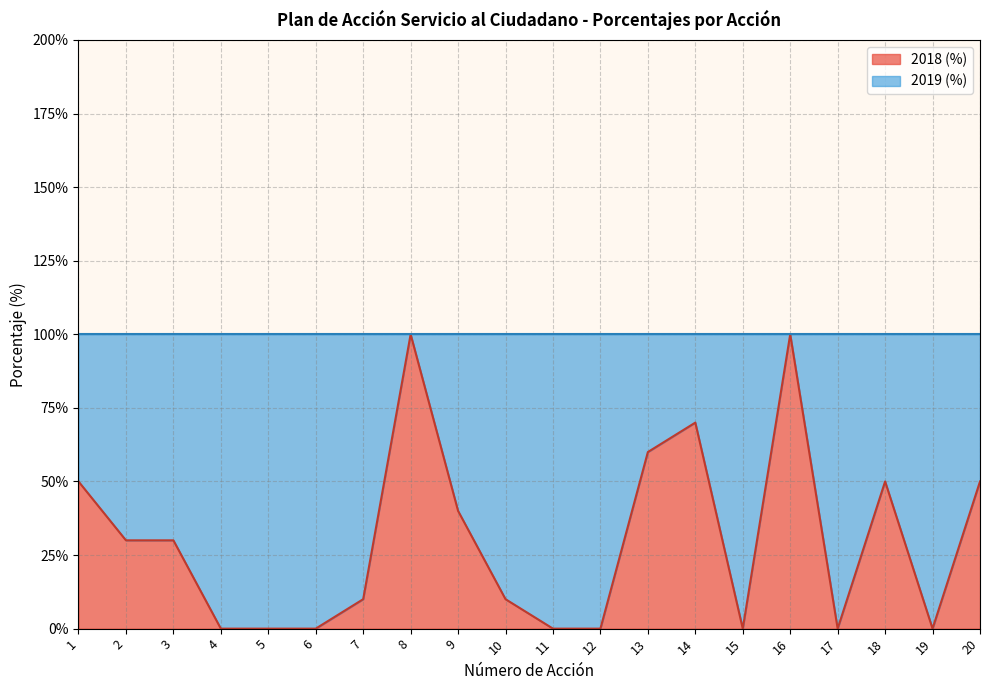

What is the difference between the maximum and minimum values?

100